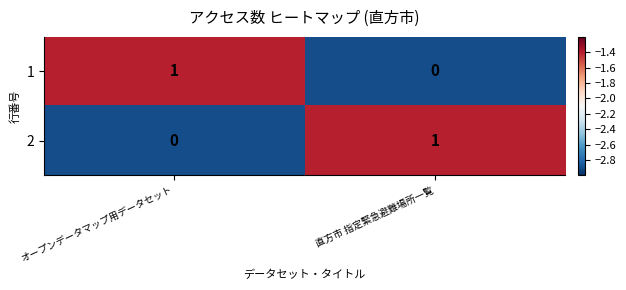

The 2 series shows 0 at 直方市 指定緊急避難場所一覧. True or false?

False